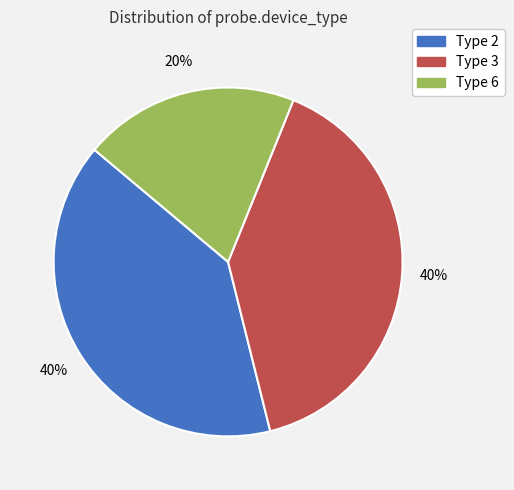

Is there any slice that represents more than half of the pie?

No